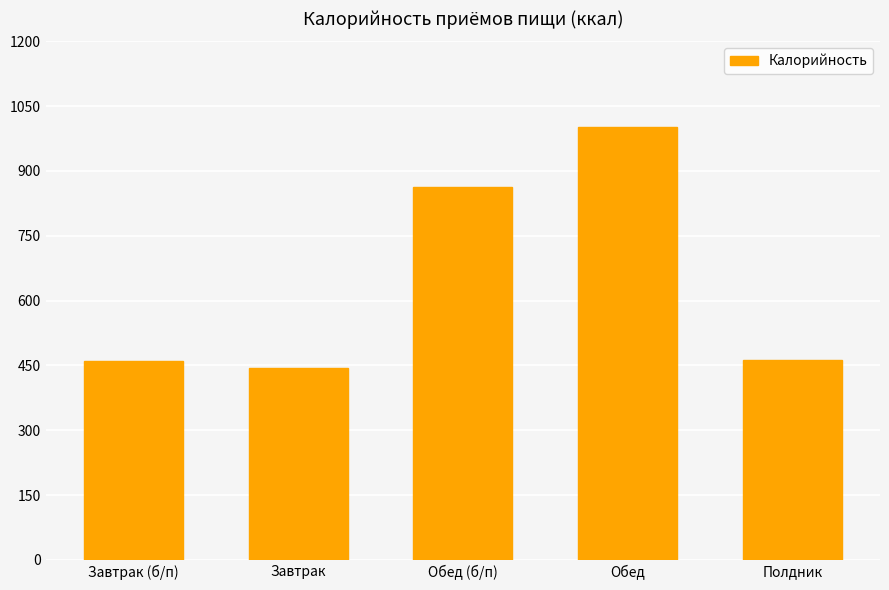

Approximately how many times larger is the value at Обед compared to Обед (б/п)?

1.2